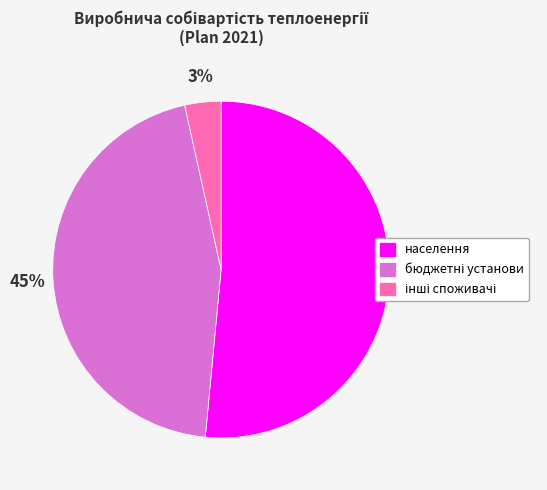

True or false: населення accounts for 51% of the total.

True